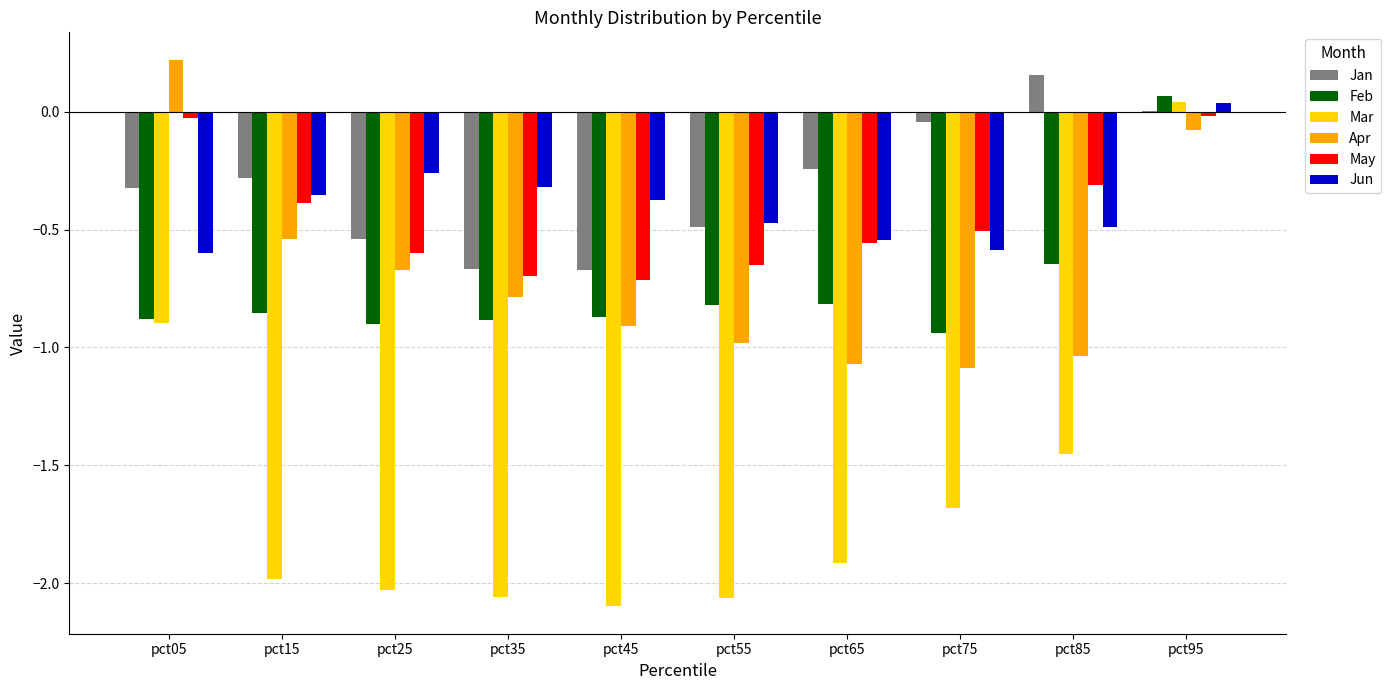

How many series are shown in this chart?

6